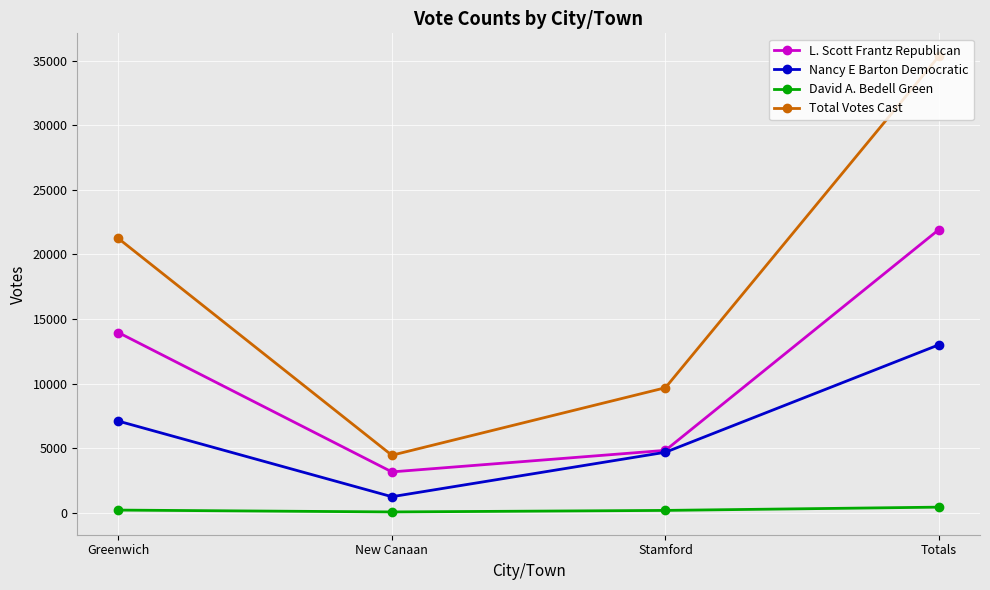

What is the average value of the David A. Bedell Green series?

213